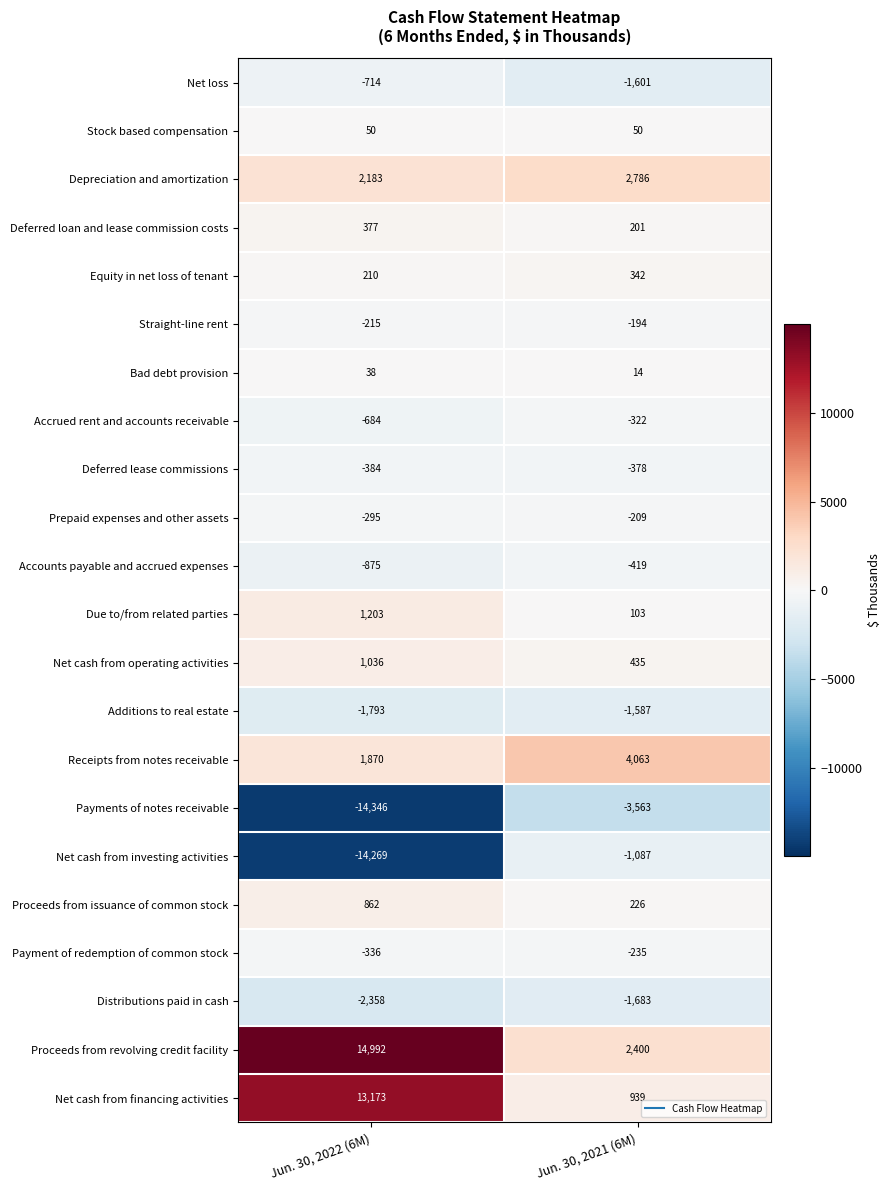

At which category is the sum across all series the highest?

Jun. 30, 2021 (6M)